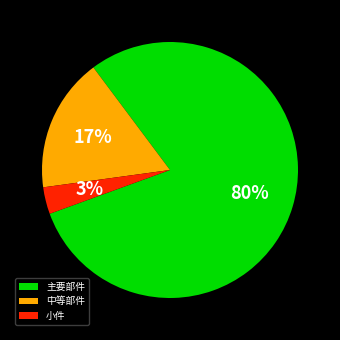

Combined, do 小件 and 中等部件 account for over 50%?

No